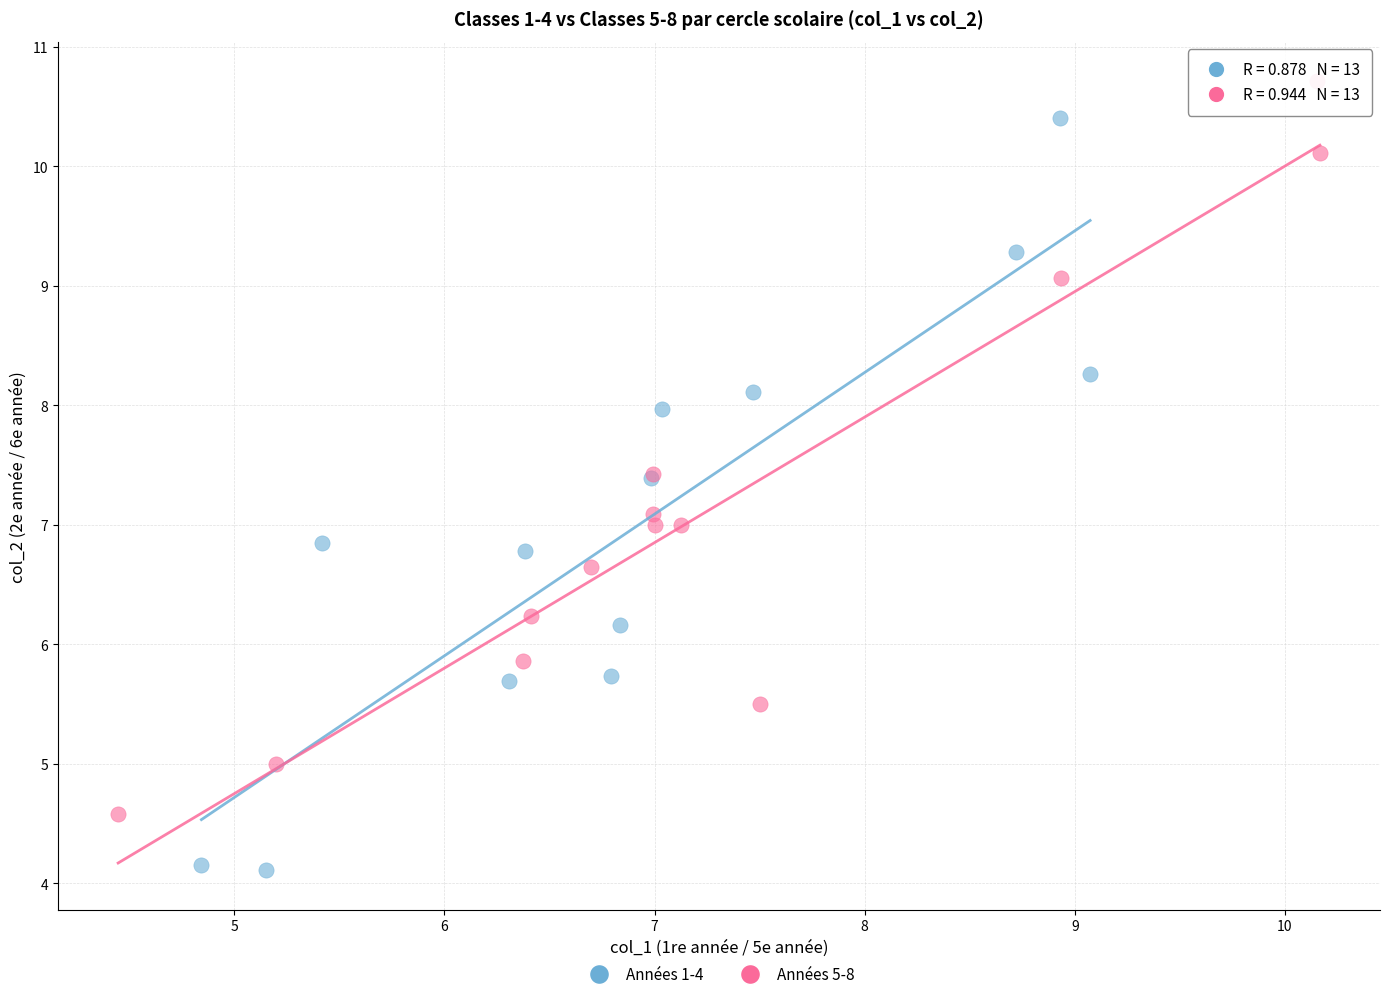

Which series contains the lowest Y value?

Années 1-4